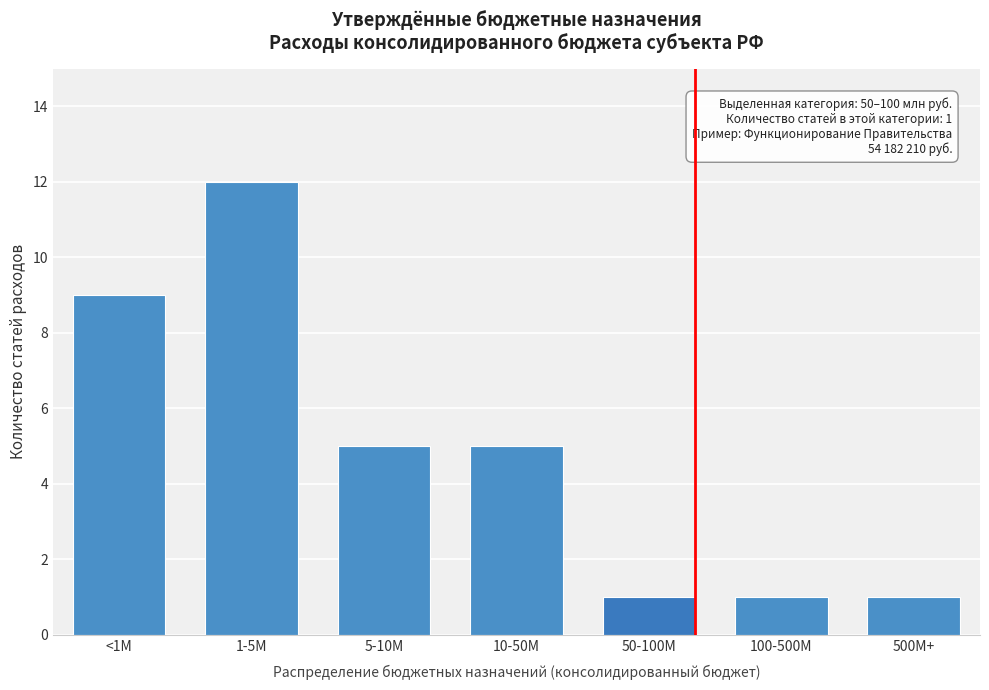

Reading left to right, what are all the values shown in this chart?

9	12	5	5	1	1	1